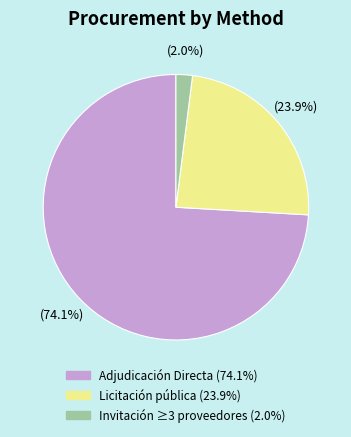

Is there any slice that represents more than half of the pie?

Yes